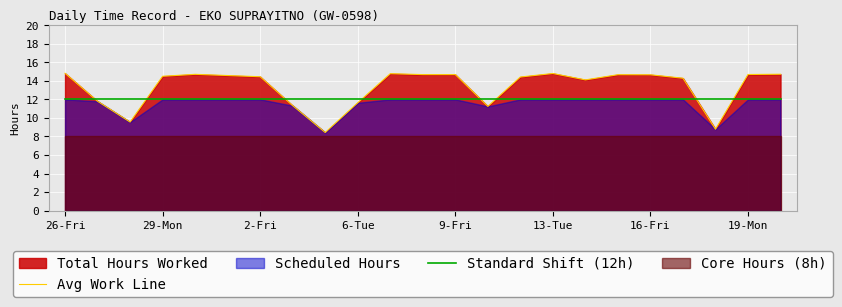

Reading right to left, what are all the values shown in this chart?

Avg Work Line: 14.7	14.7	8.8	14.3	14.7	14.7	14.1	14.8	14.4	11.2	14.7	14.7	14.8	11.6	8.4	11.3	14.4	14.6	14.7	14.5	9.6	11.8	14.8
Standard Shift (12h): 12.0	12.0	12.0	12.0	12.0	12.0	12.0	12.0	12.0	12.0	12.0	12.0	12.0	12.0	12.0	12.0	12.0	12.0	12.0	12.0	12.0	12.0	12.0